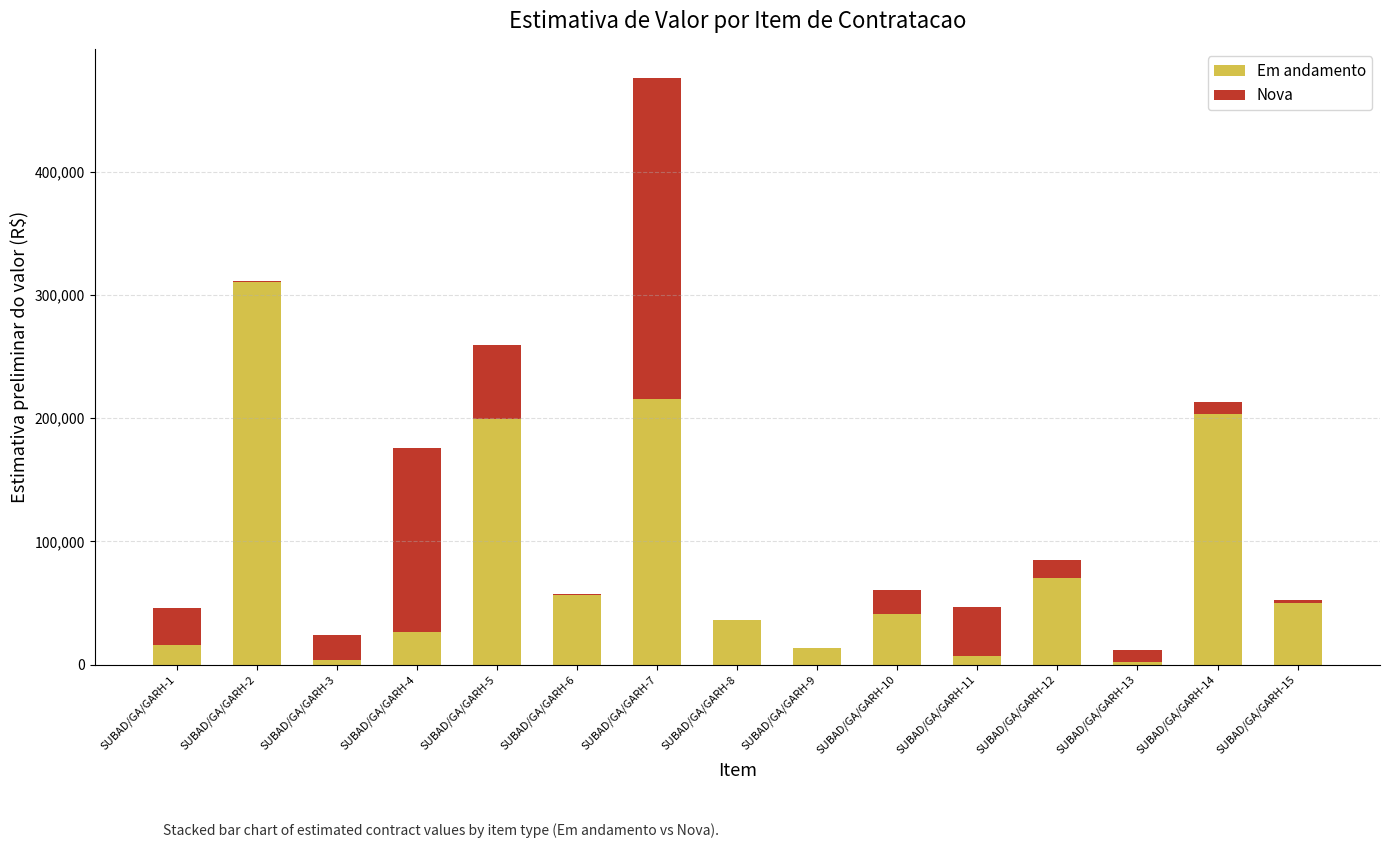

At which category is the sum across all series the highest?

SUBAD/GA/GARH-7